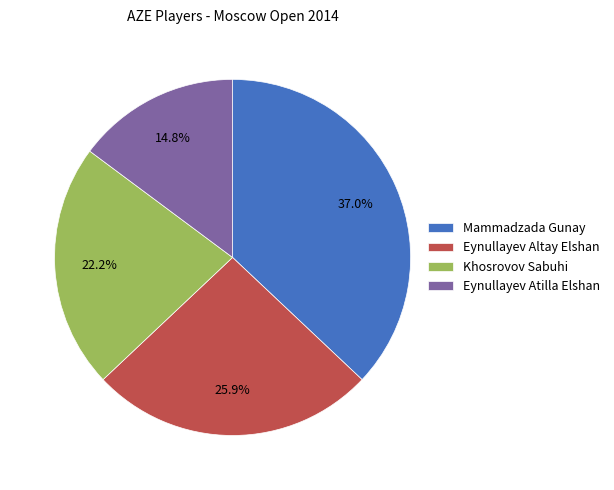

True or false: Eynullayev Atilla Elshan accounts for 20% of the total.

False